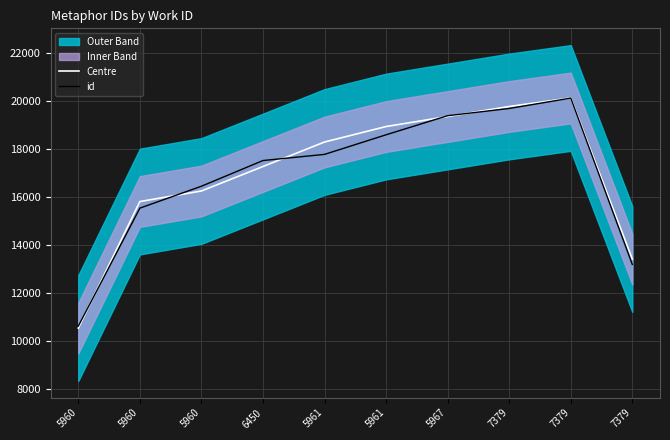

What is the difference between the Centre values at 7379 and 5961?

835.3